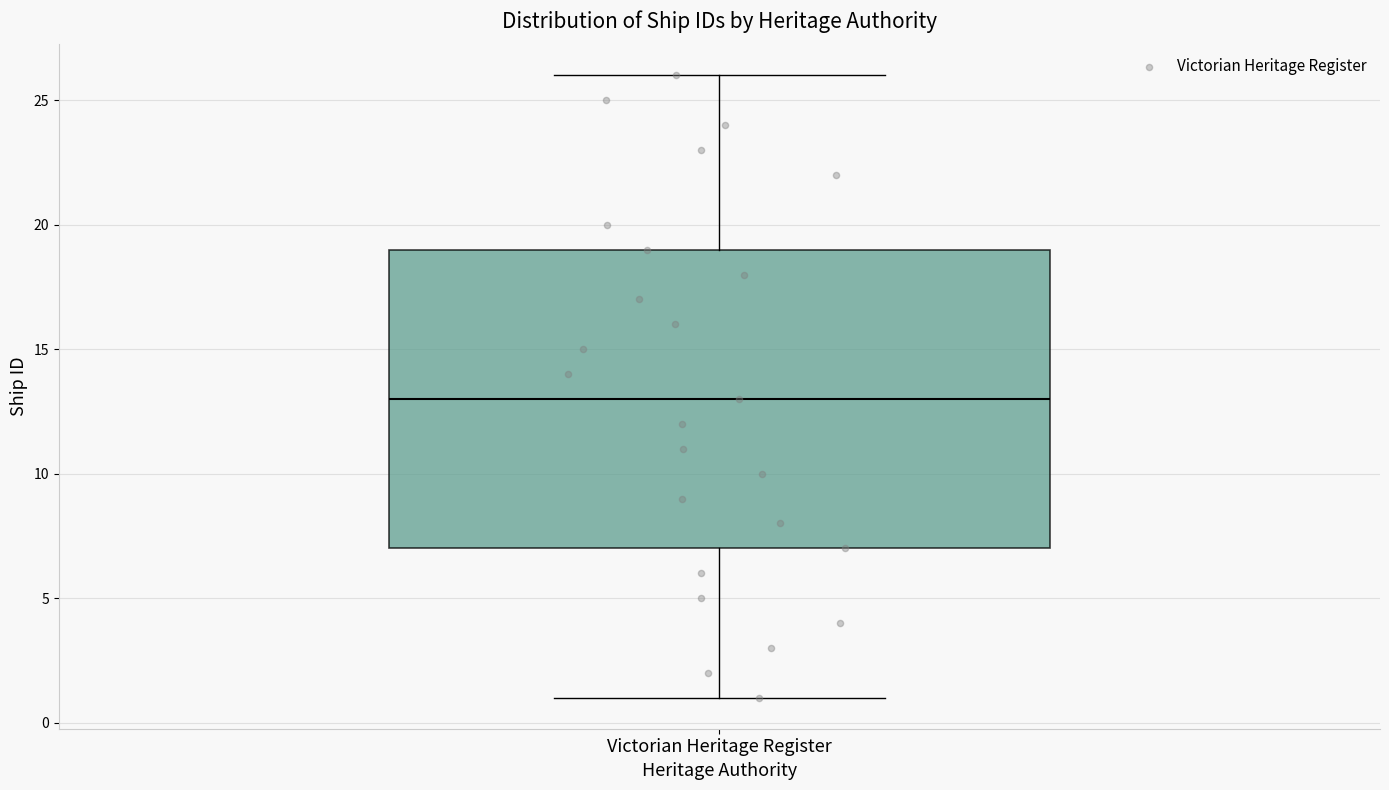

Transcribe this box plot: give where the median line is, the range the box spans, and where the two whiskers end, as read against the y-axis. The values are not printed on the chart, so give them approximately, as read against the axis.

median 13, box 7 to 19, whiskers 1 to 26